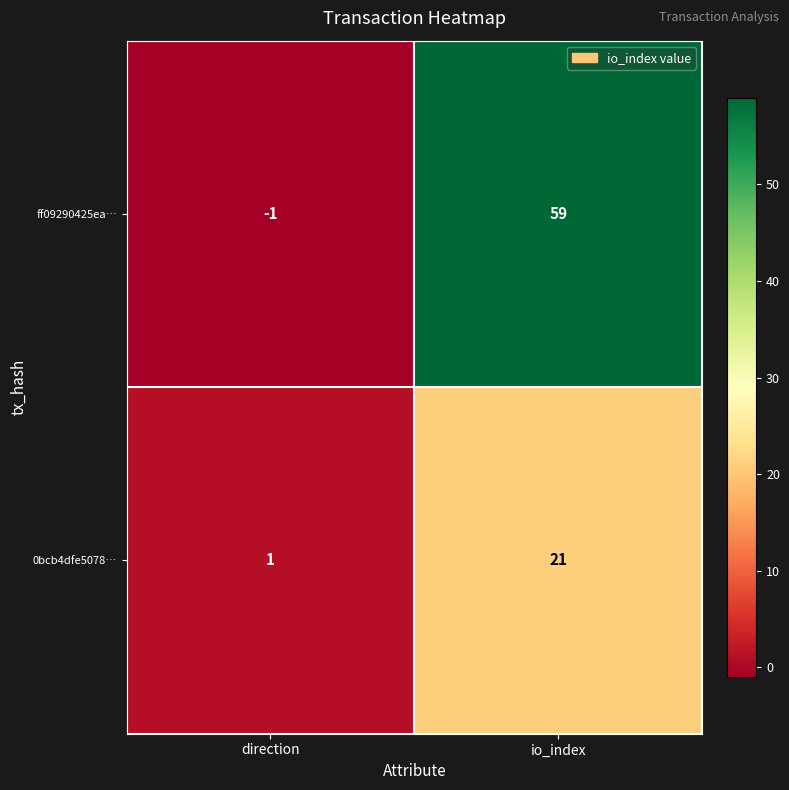

What is the difference between the maximum and minimum values in the ff09290425ea… series?

60